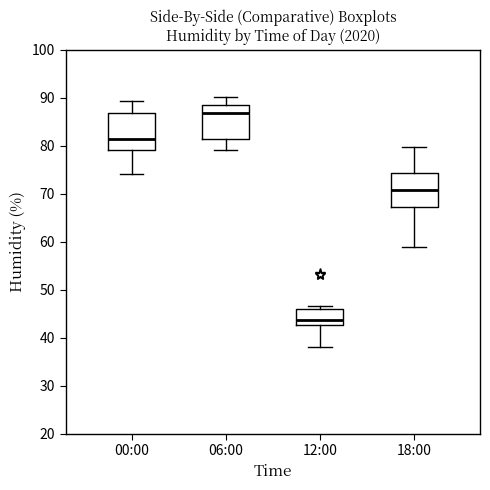

Reading left to right, read every box against the y-axis: the position of its median line, the range the box covers, and the ends of its whiskers. The values are not printed on the chart, so give them approximately, as read against the axis.

00:00: median 81, box 79 to 87, whiskers 74 to 89
06:00: median 87, box 81 to 89, whiskers 79 to 90
12:00: median 44, box 43 to 46, whiskers 38 to 47
18:00: median 71, box 67 to 74, whiskers 59 to 80